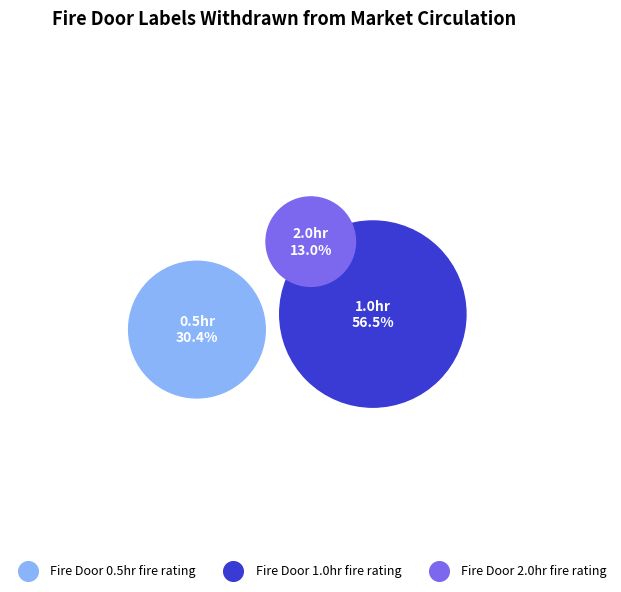

What portion of the pie excludes Fire Door 0.5hr fire rating?

69.6%